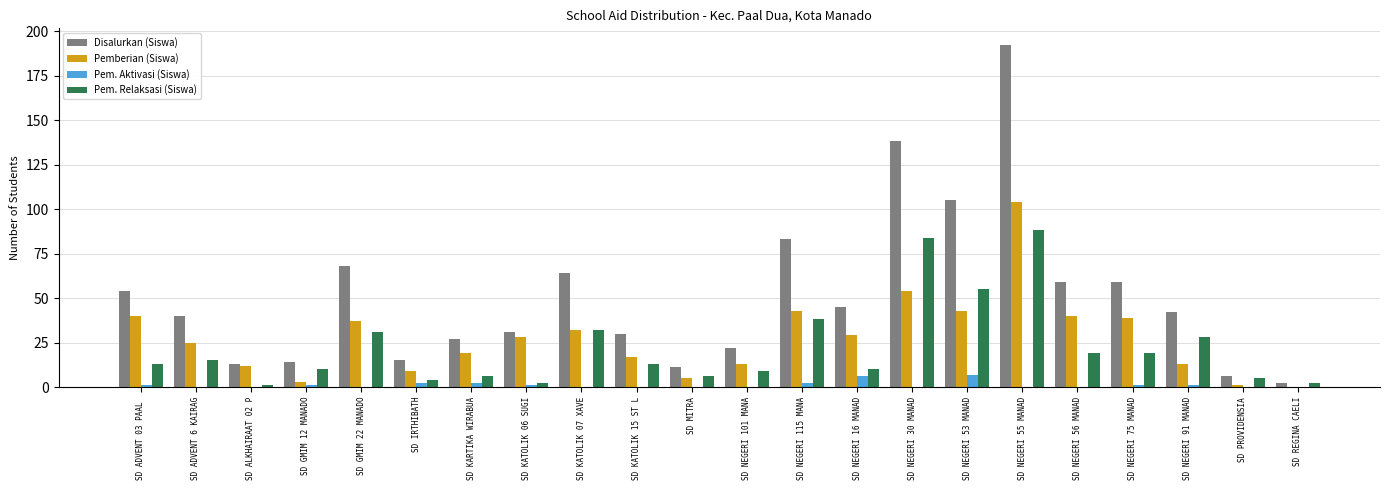

What is the difference between the Pem. Relaksasi (Siswa) values at SD NEGERI 115 MANA and SD NEGERI 16 MANAD?

28